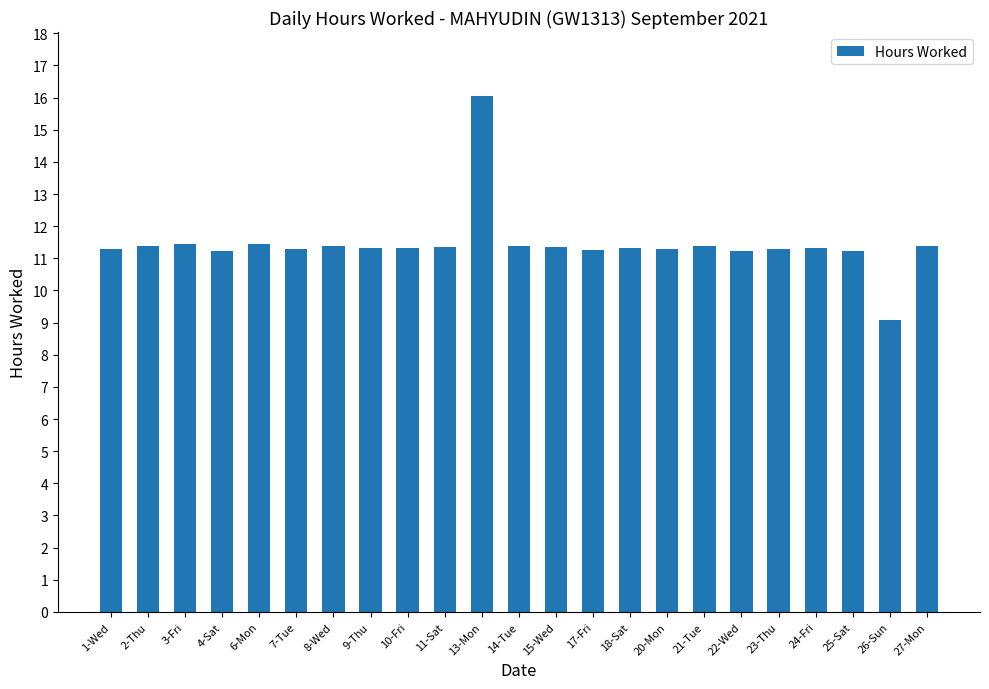

What is the greatest value displayed?

16.0